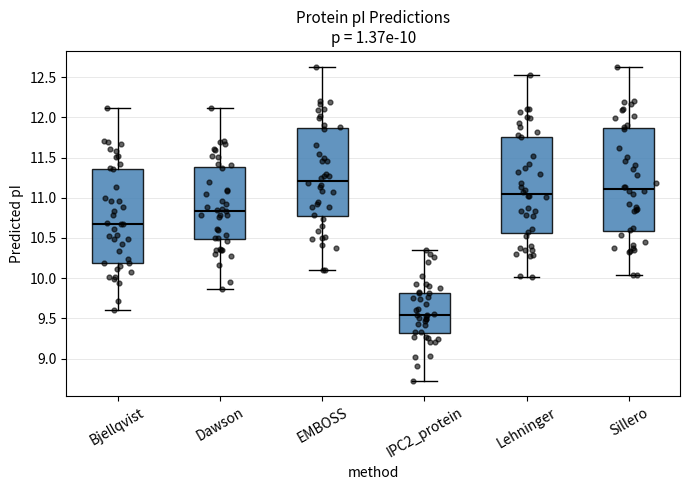

Which box's median line is the lowest?

IPC2_protein